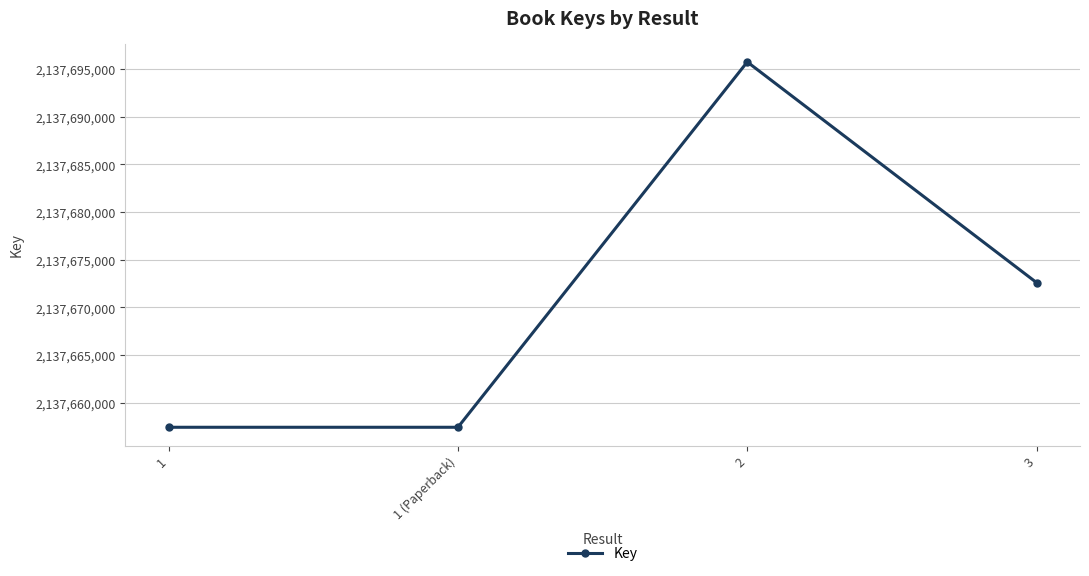

The chart shows a value of 2137657433 at 1. True or false?

True